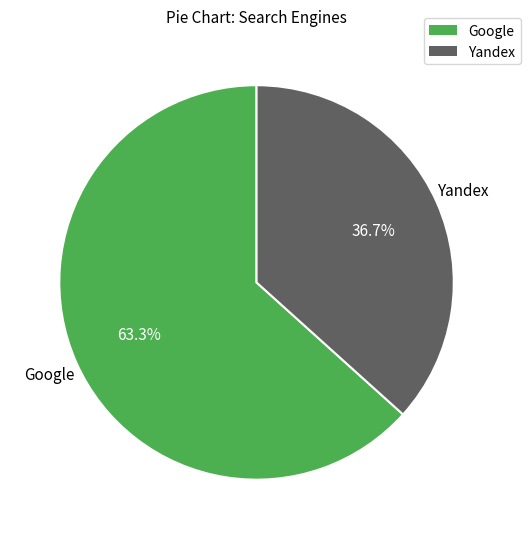

How many segments does this pie chart have?

2